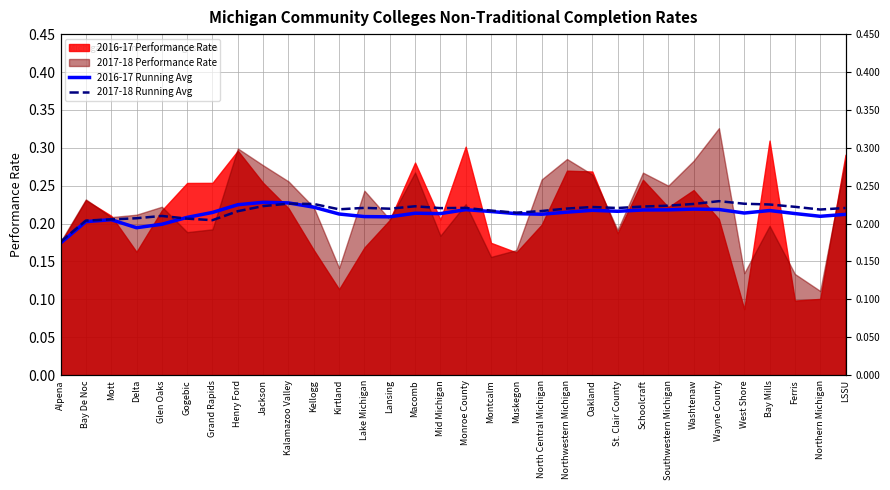

What is the value of the 2017-18 Running Avg point at the 31st from the left?

0.2